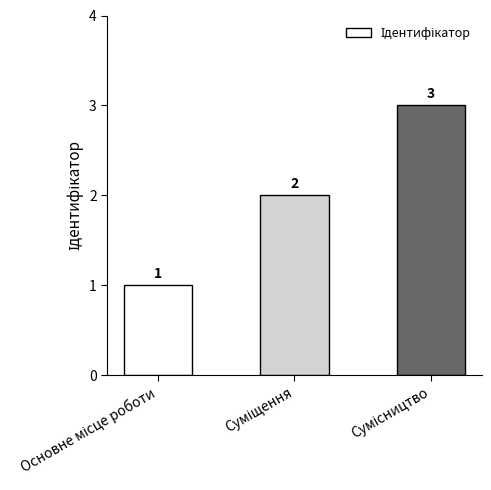

How many values are between 1 and 3?

3